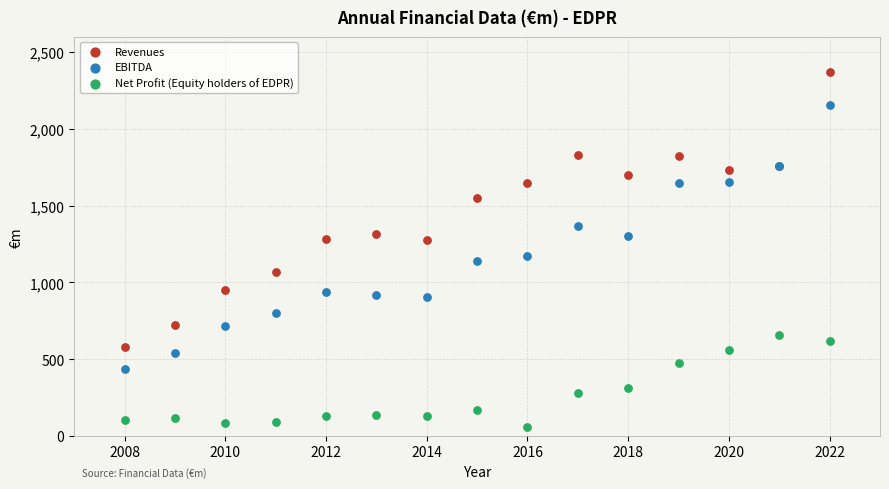

Which series contains the highest Y value?

Revenues